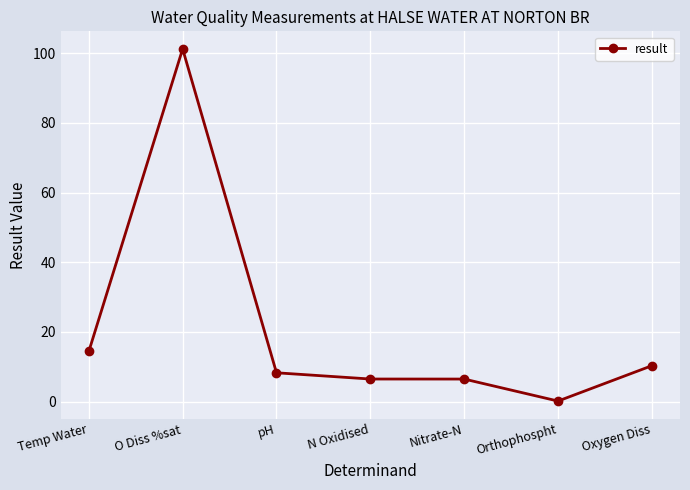

Reading right to left, extract all data points from this chart.

10.3	0.2	6.5	6.5	8.3	101.2	14.4